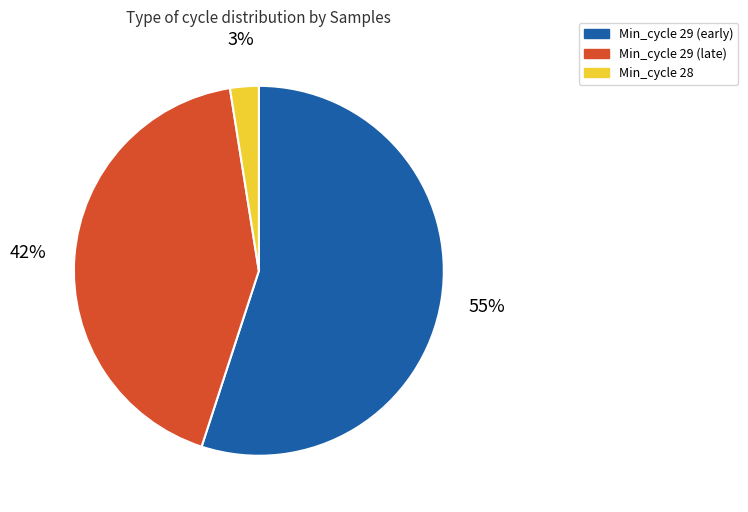

Which category accounts for the majority?

Min_cycle 29 (early)